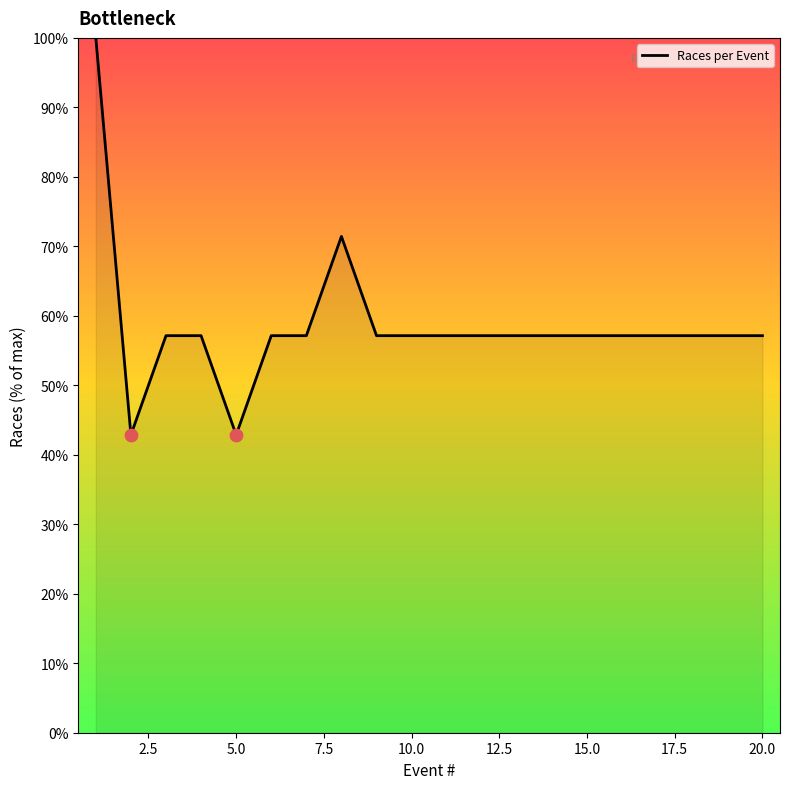

What is the greatest value displayed?

100.0